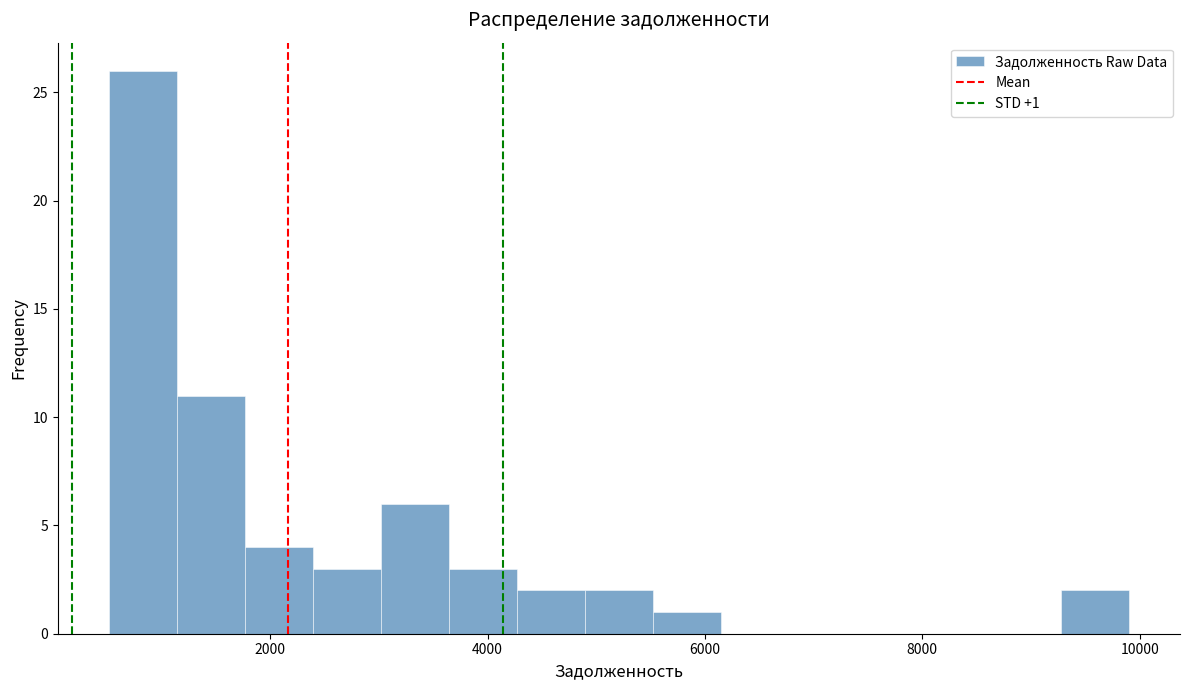

Around what value on the x-axis is the tallest bar? Give the approximate position of its centre, as read against the axis.

800